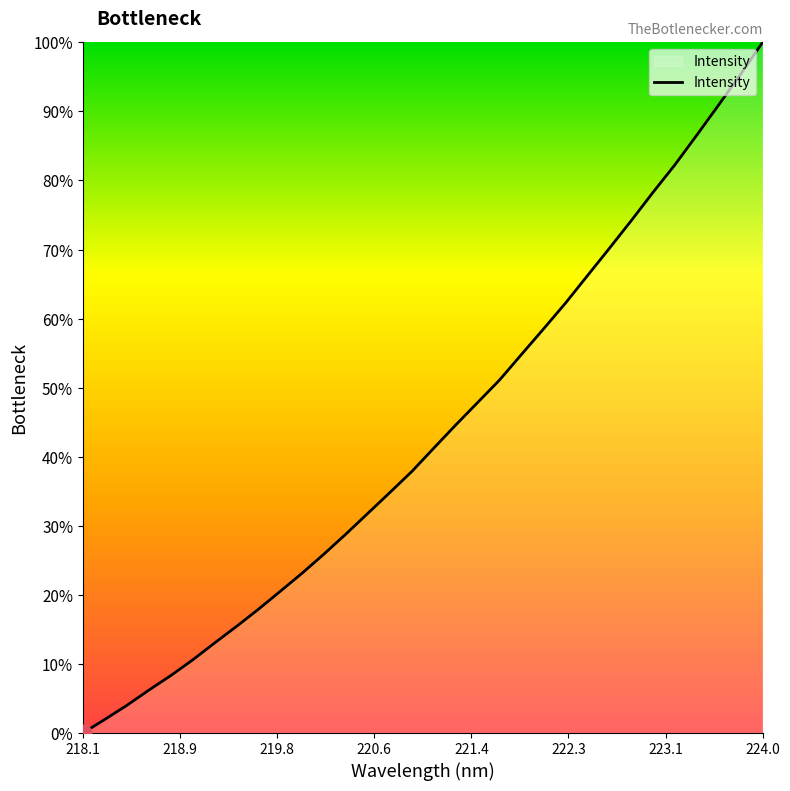

What is the difference between the maximum and minimum values?

100.0